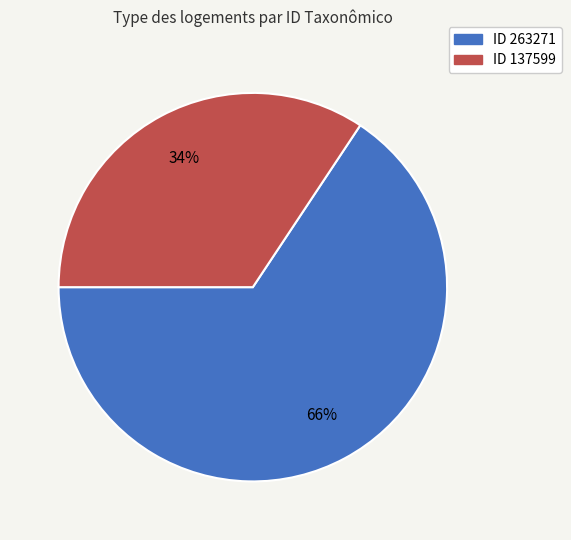

To the nearest percent, what is the average slice percentage?

50%